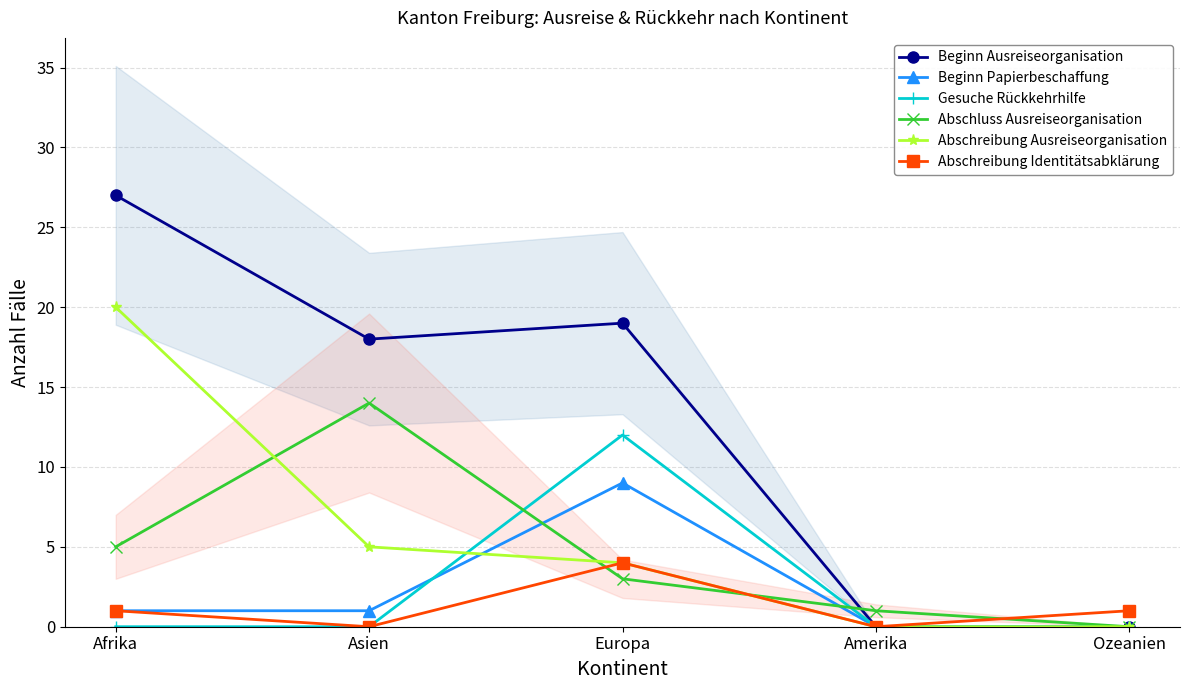

Which category has the lowest value in the Gesuche Rückkehrhilfe series?

Afrika